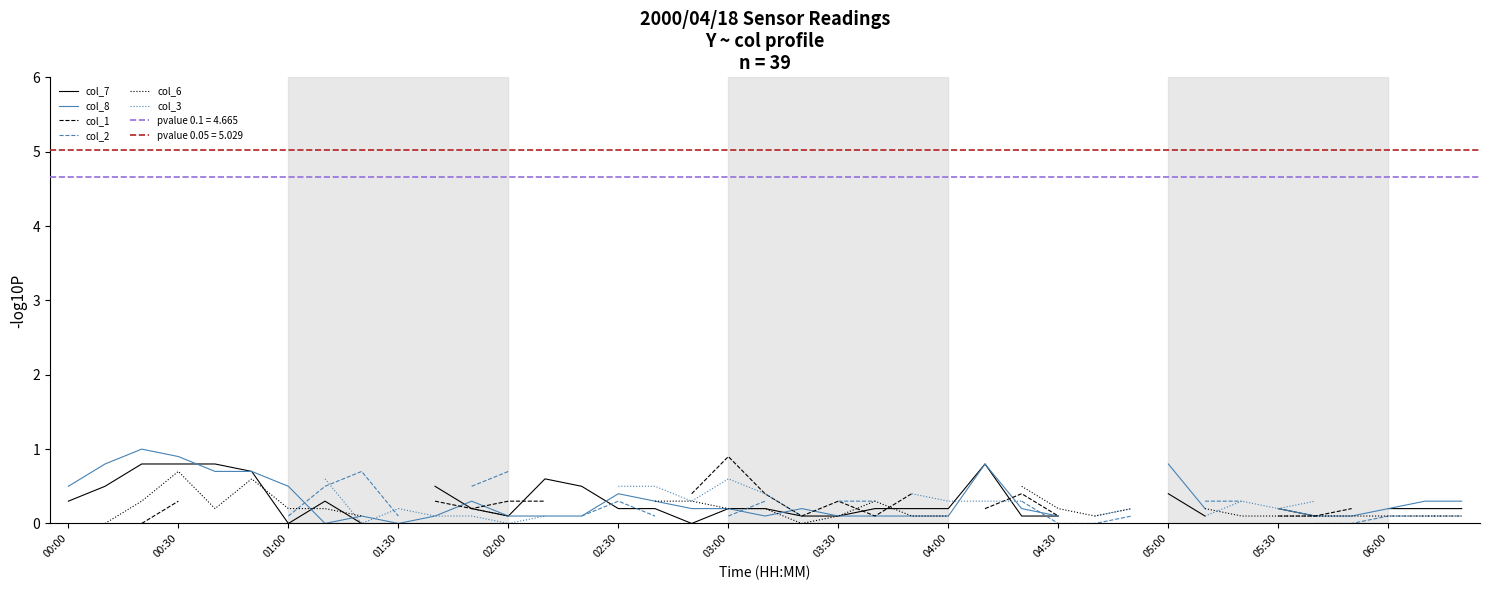

Between 16 and 37, which series saw the biggest shift?

col_6